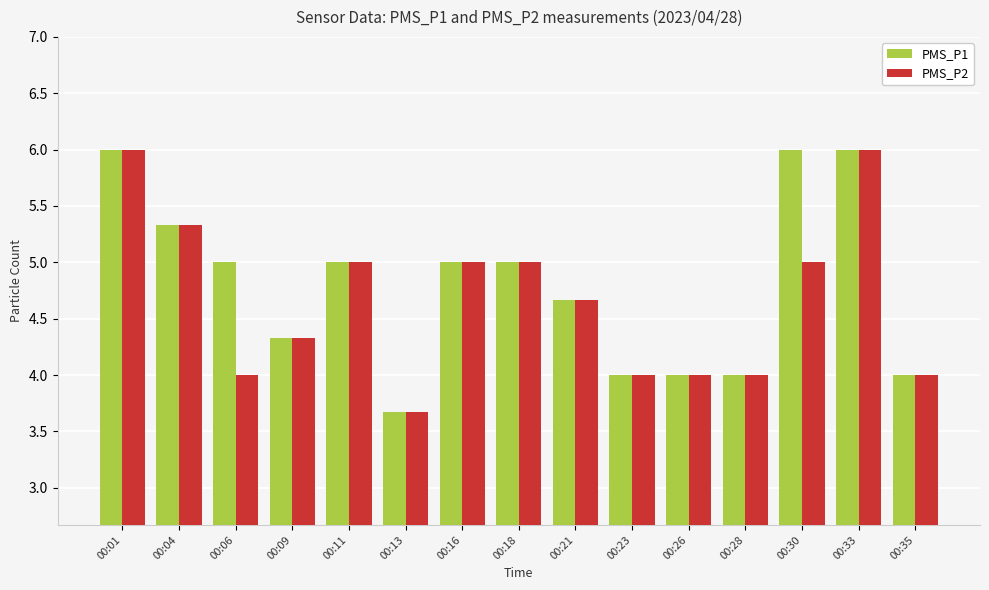

At 00:30, list the series in order from largest to smallest.

PMS_P1, PMS_P2